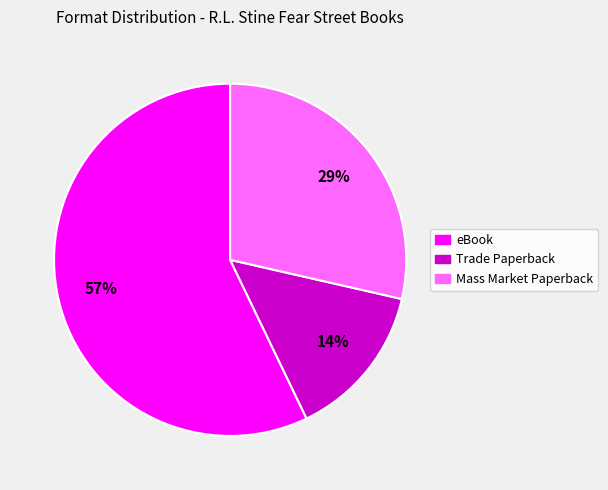

To the nearest percent, what portion does Trade Paperback represent?

14%